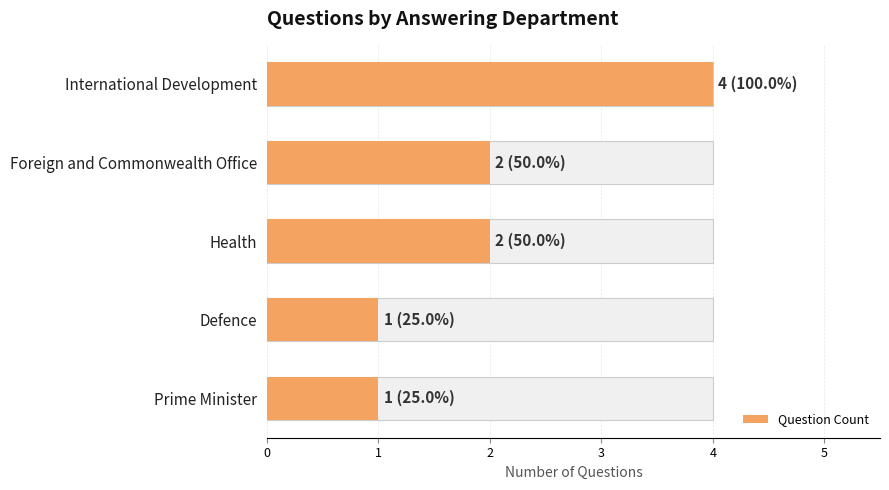

Rank the categories by value from lowest to highest.

Defence, Prime Minister, Foreign and Commonwealth Office, Health, International Development